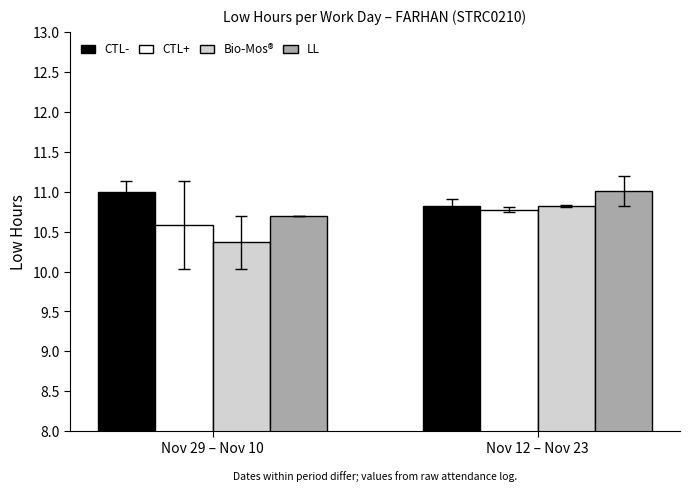

True or false: Bio-Mos has a value of 4.7 at Day 12.

False